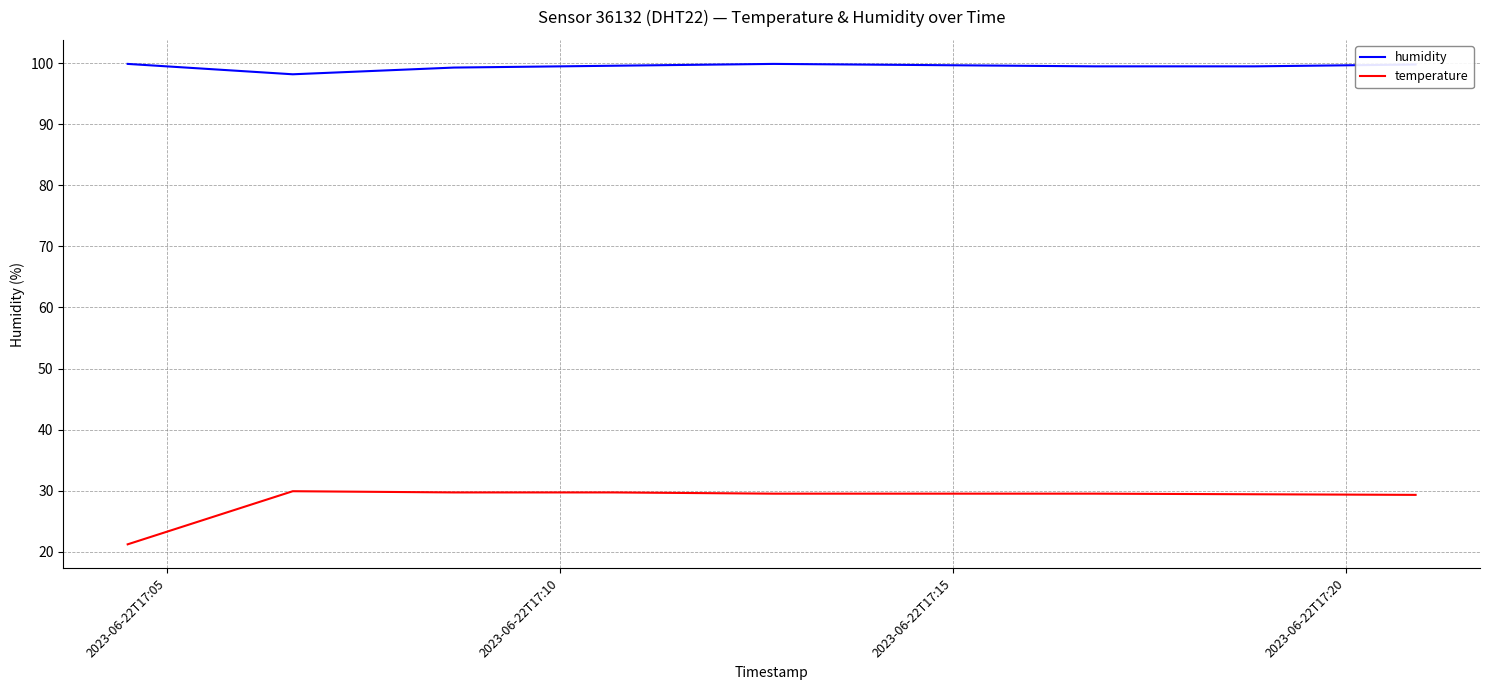

Rank the series by their maximum value, from highest to lowest.

humidity, temperature